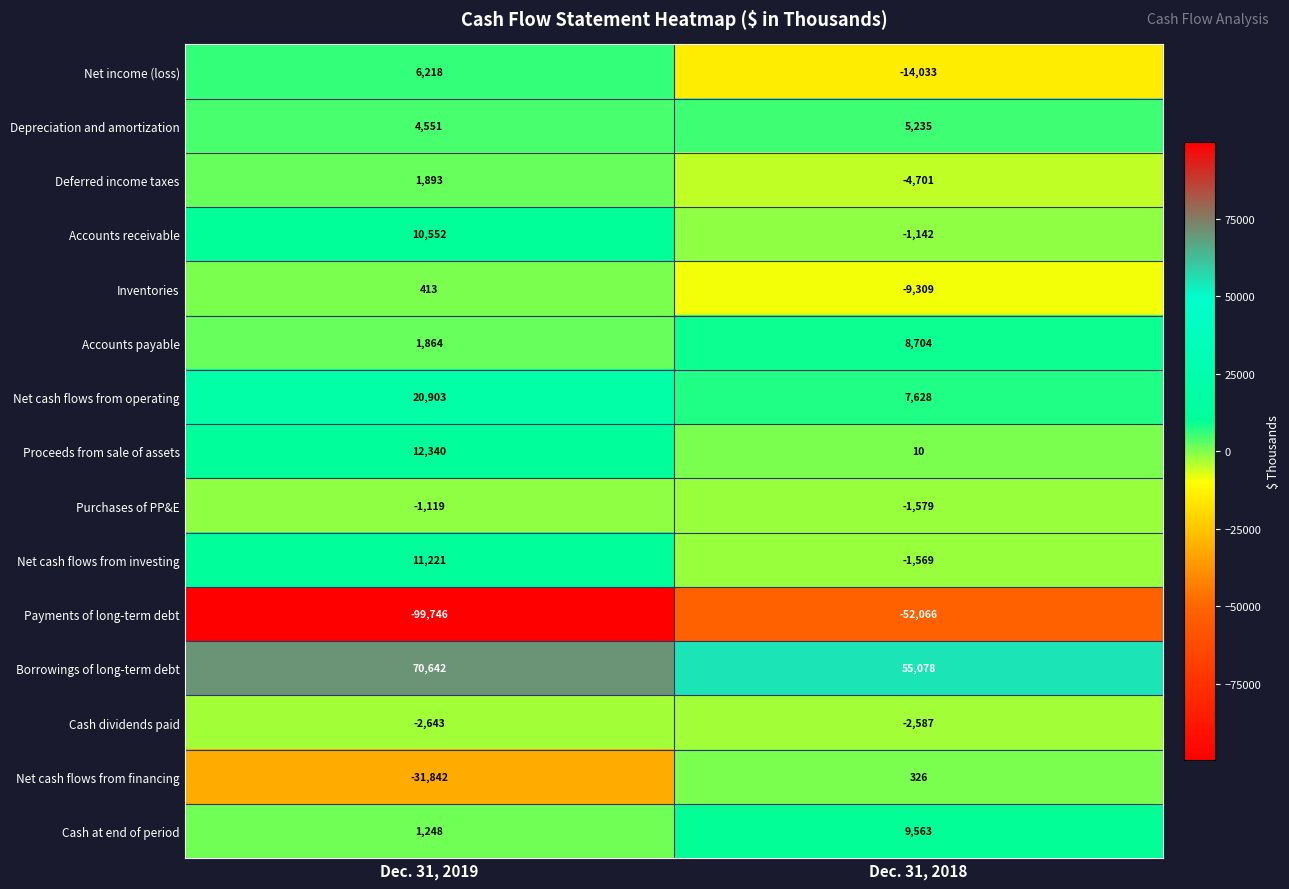

Count the number of categories in the chart.

2